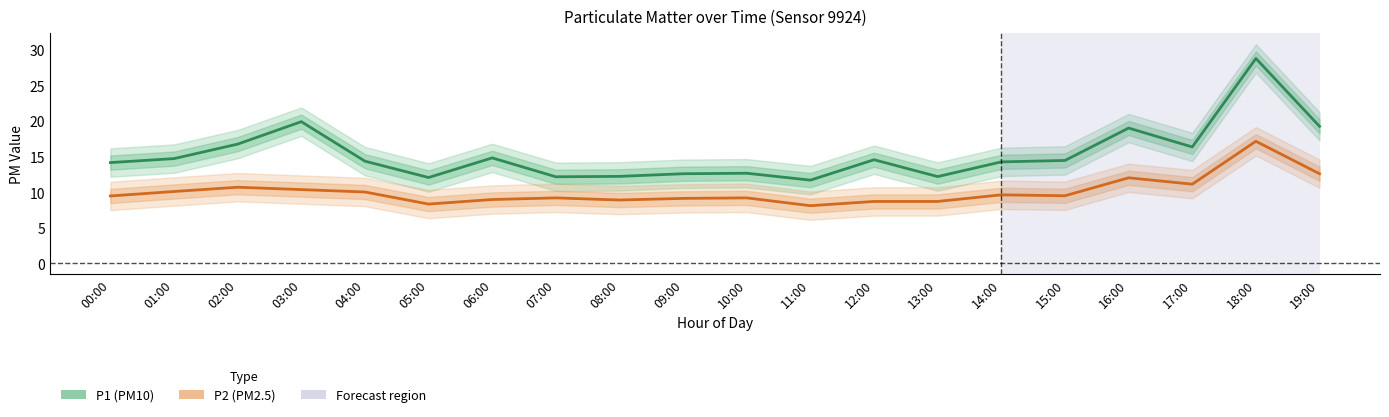

What is the difference between the second highest and minimum values in the P1 series?

8.2